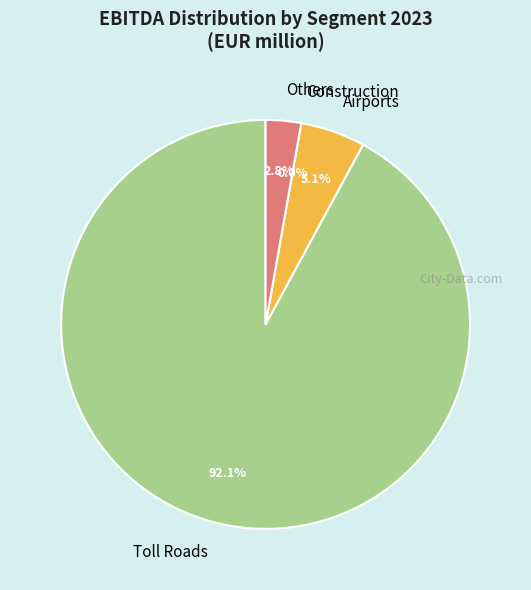

Which has a higher value, Airports or Construction?

Airports